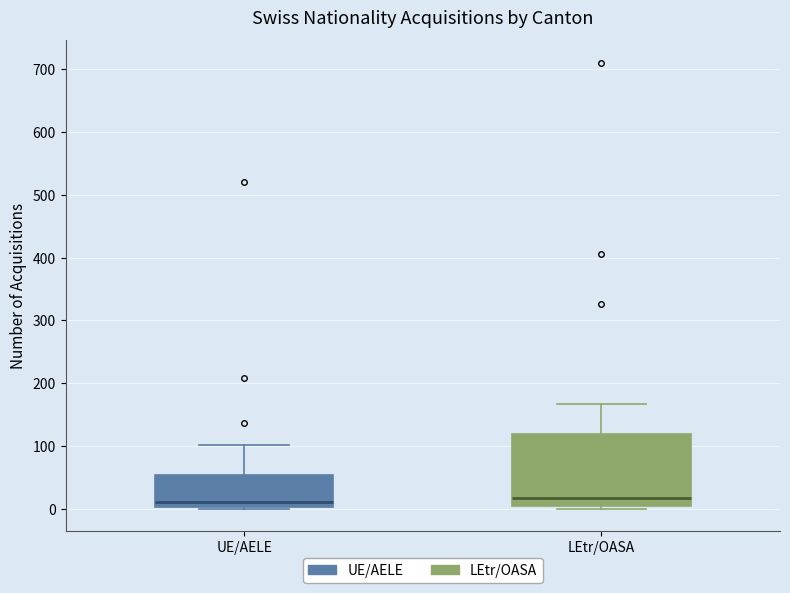

Where is the upper edge of the box for LEtr/OASA on the y-axis? The values are not printed on the chart, so give them approximately, as read against the axis.

120